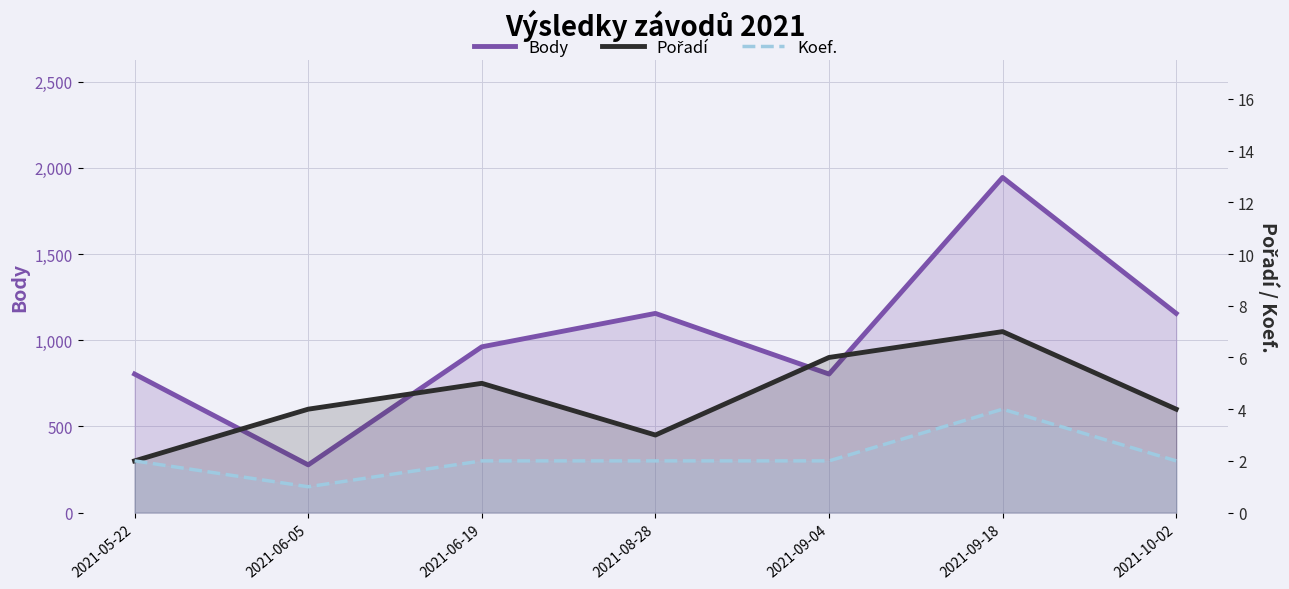

True or false: Pořadí has a value of 11 at 2021-09-18.

False